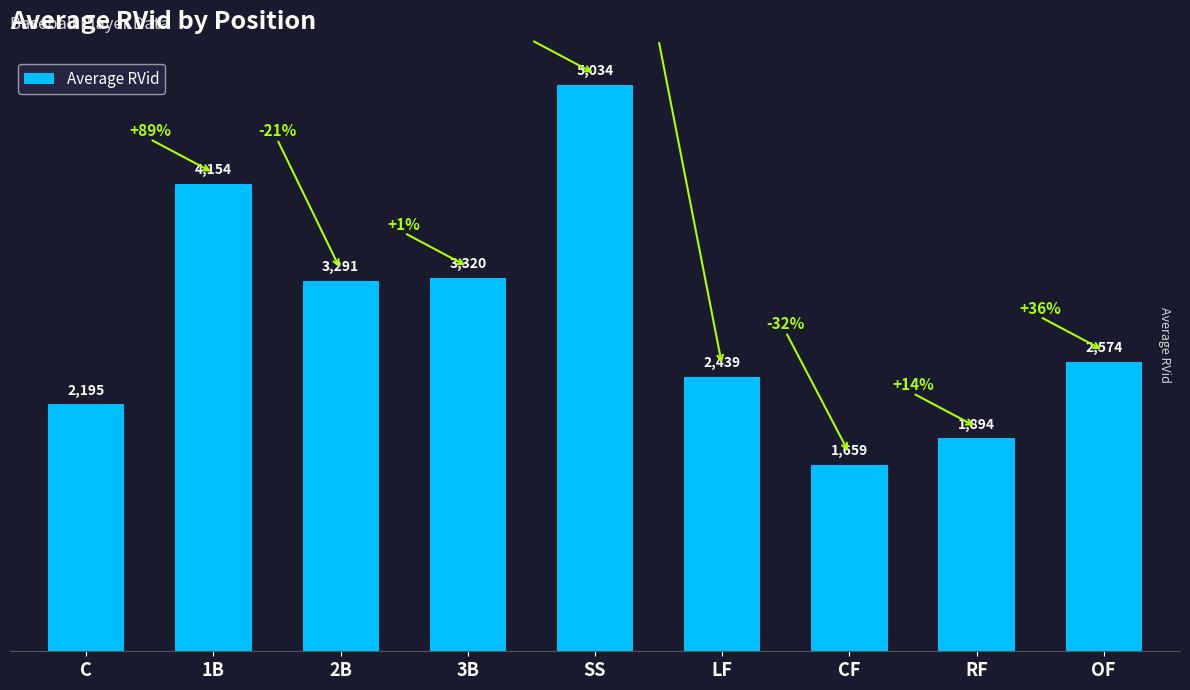

At which label is the value closest to 3346?

3B